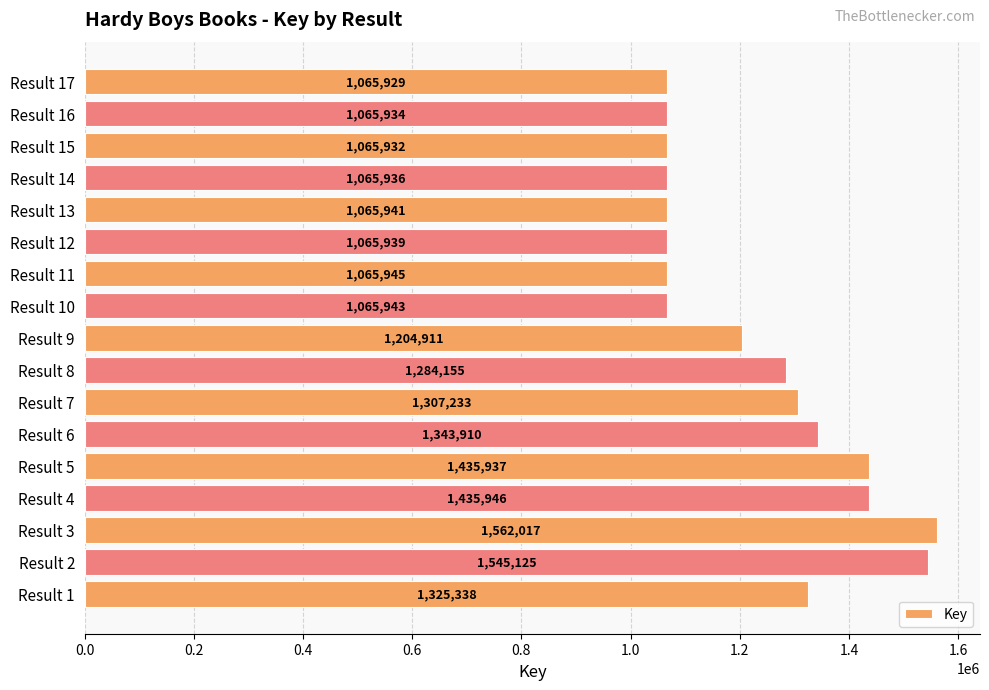

Is it true that the value at Result 13 is 345270?

False